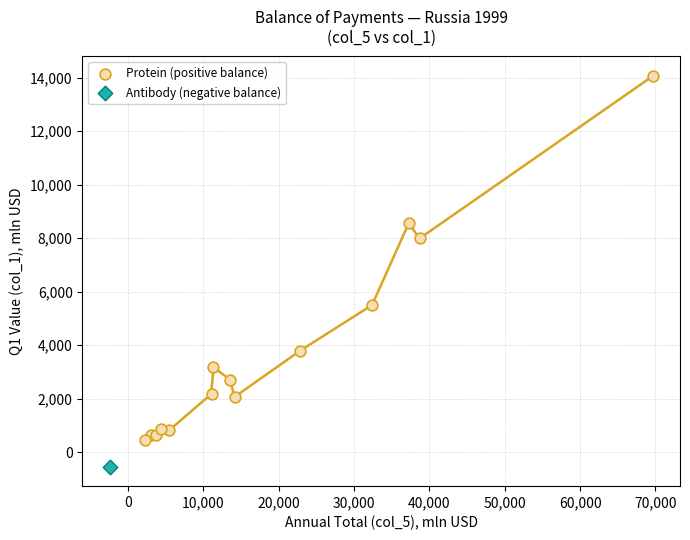

What are all the series names shown in the legend?

Protein (positive balance), Antibody (negative balance)